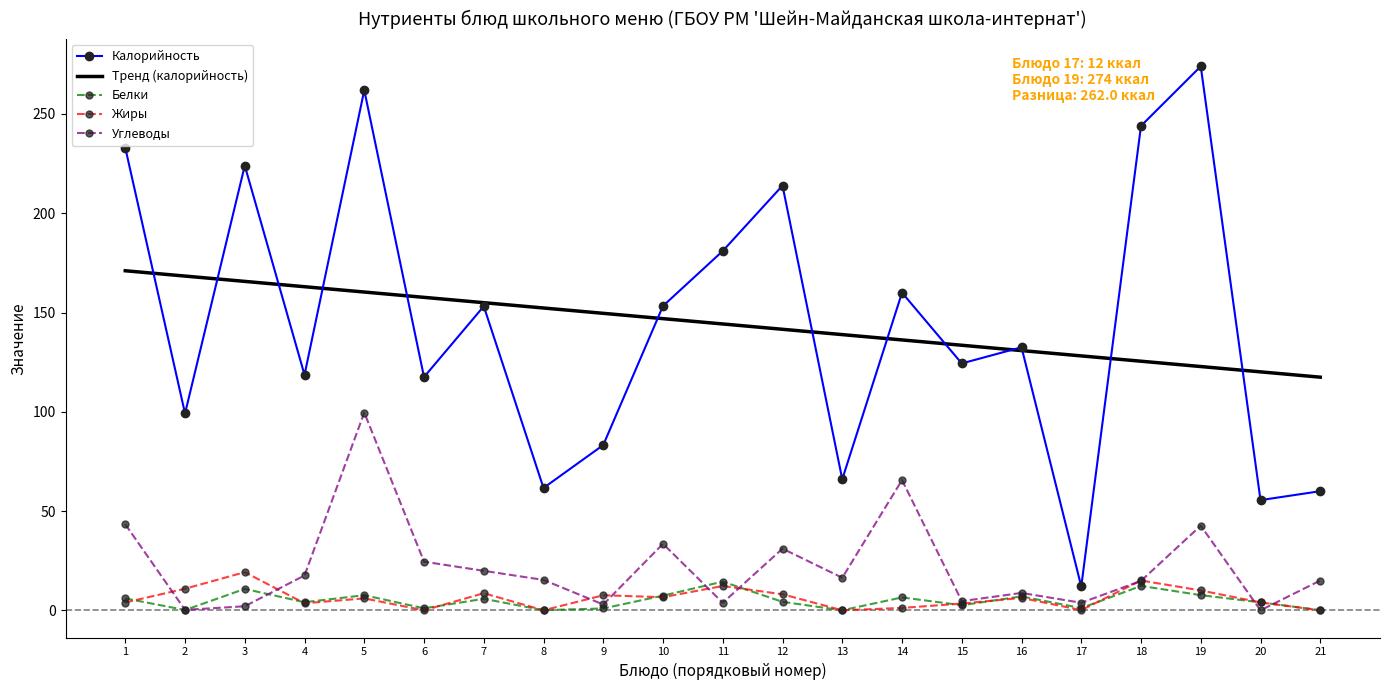

True or false: Тренд (калорийность) and Углеводы intersect in this chart.

False